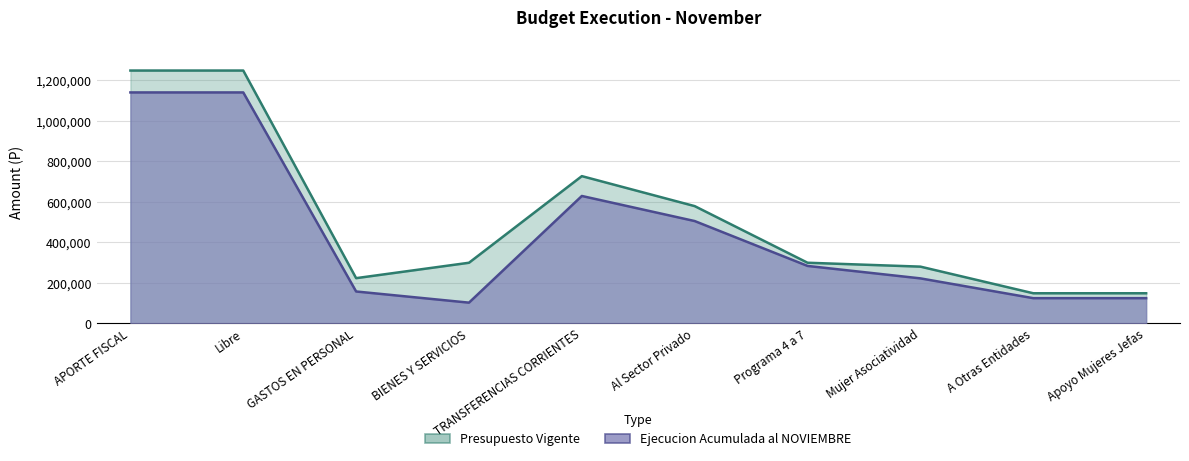

Which series has the largest range (max minus min)?

Presupuesto Vigente